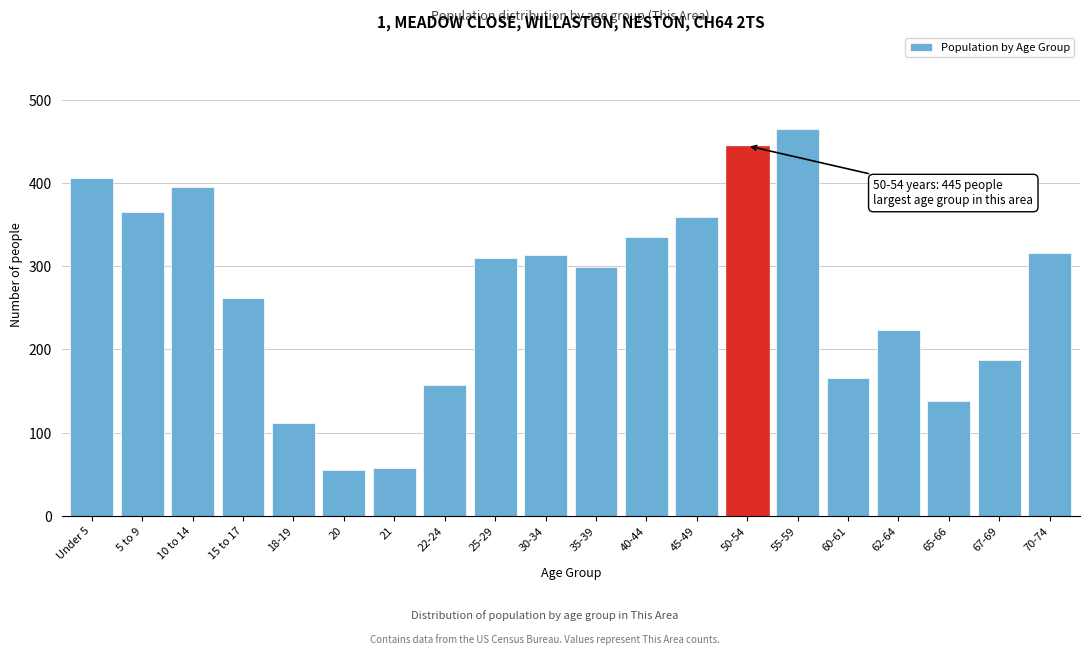

What is the maximum value shown in the chart?

465